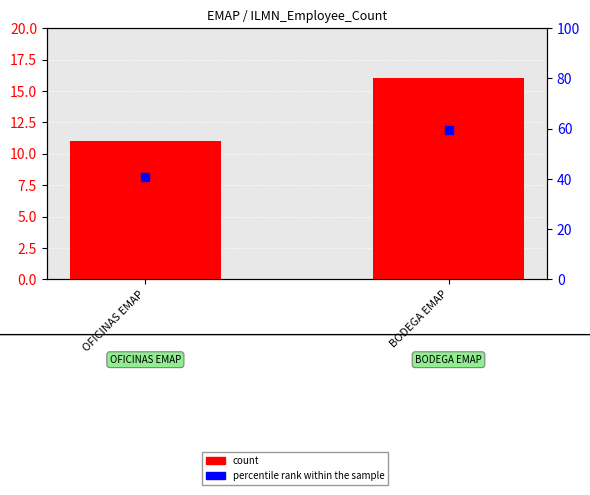

What are all the series names shown in the legend?

count, percentile rank within the sample